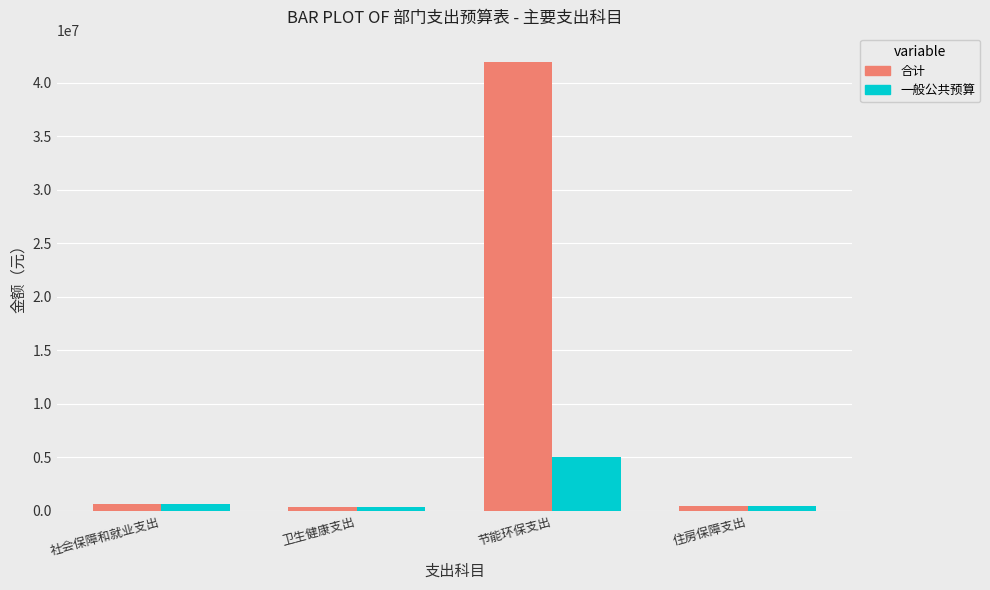

How many distinct data groups are displayed?

2